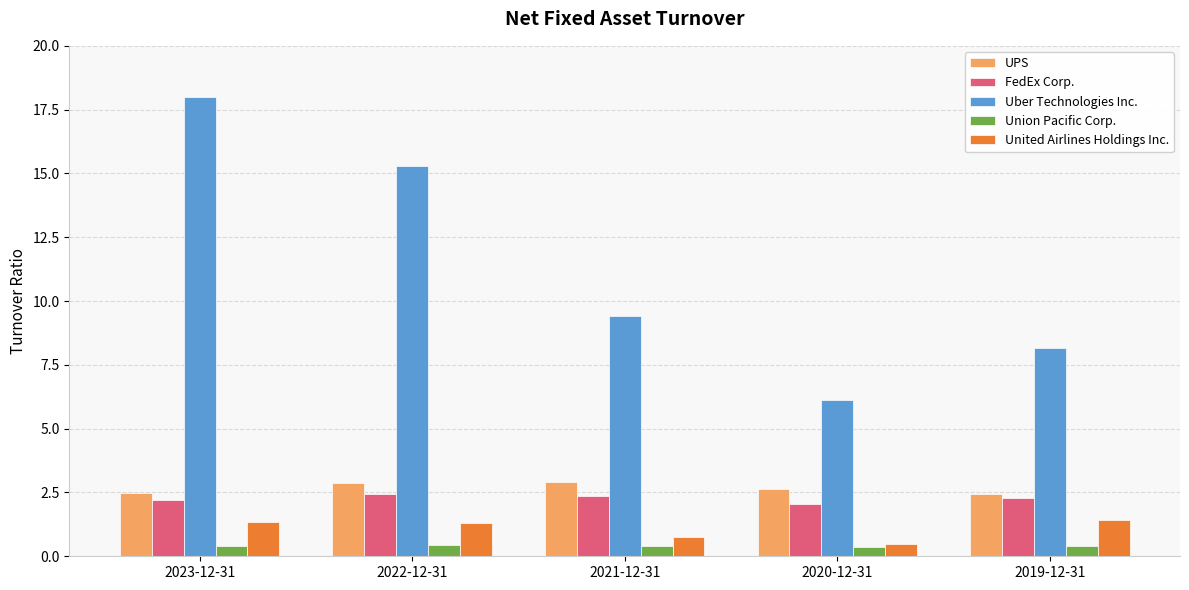

Does the chart contain any negative values?

No